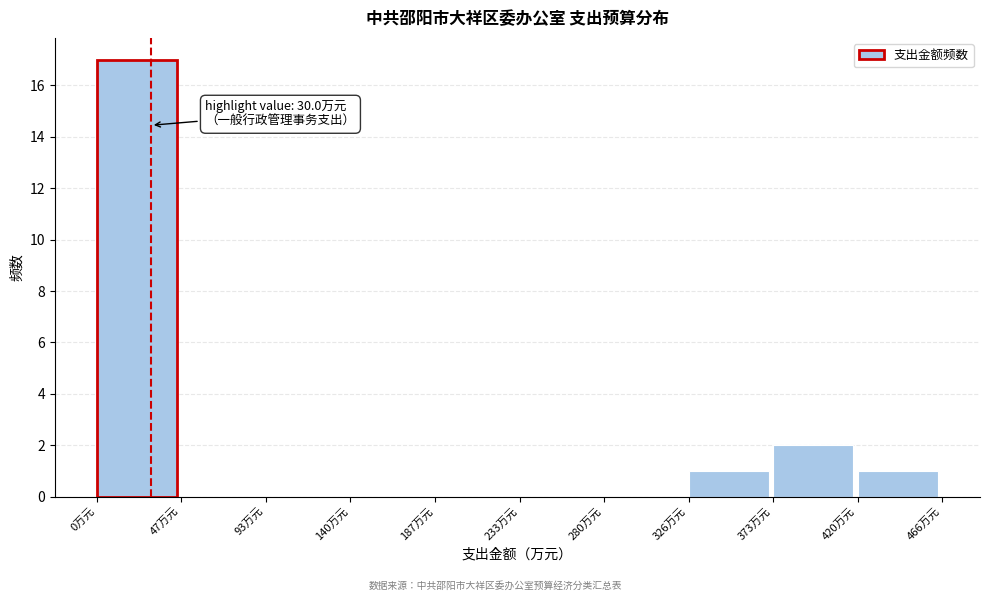

Over which range of the x-axis is the bar tallest?

0 to 45